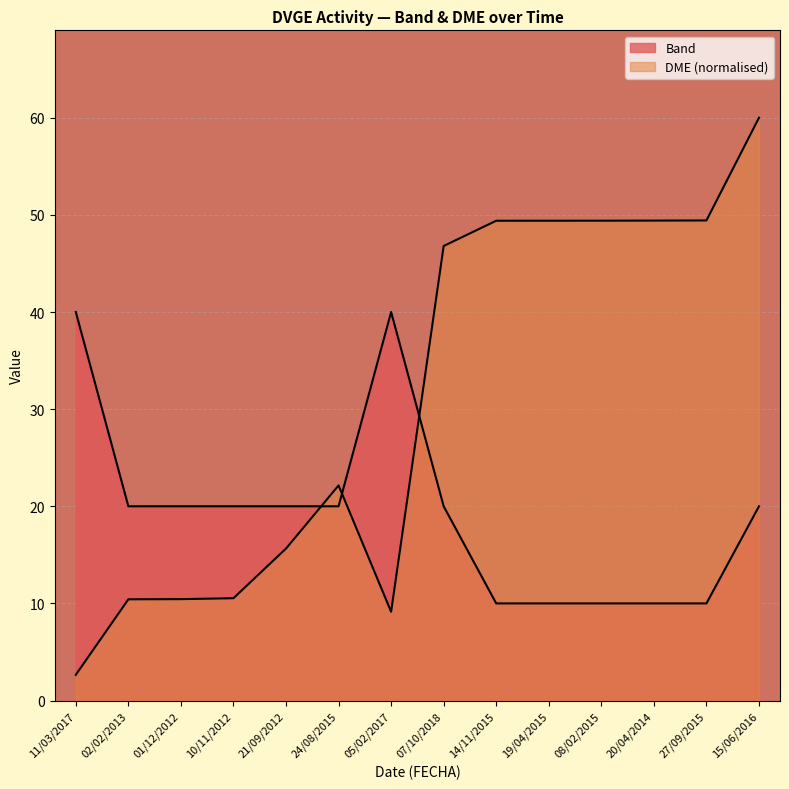

At which category does DME reach its first local peak?

24/08/2015